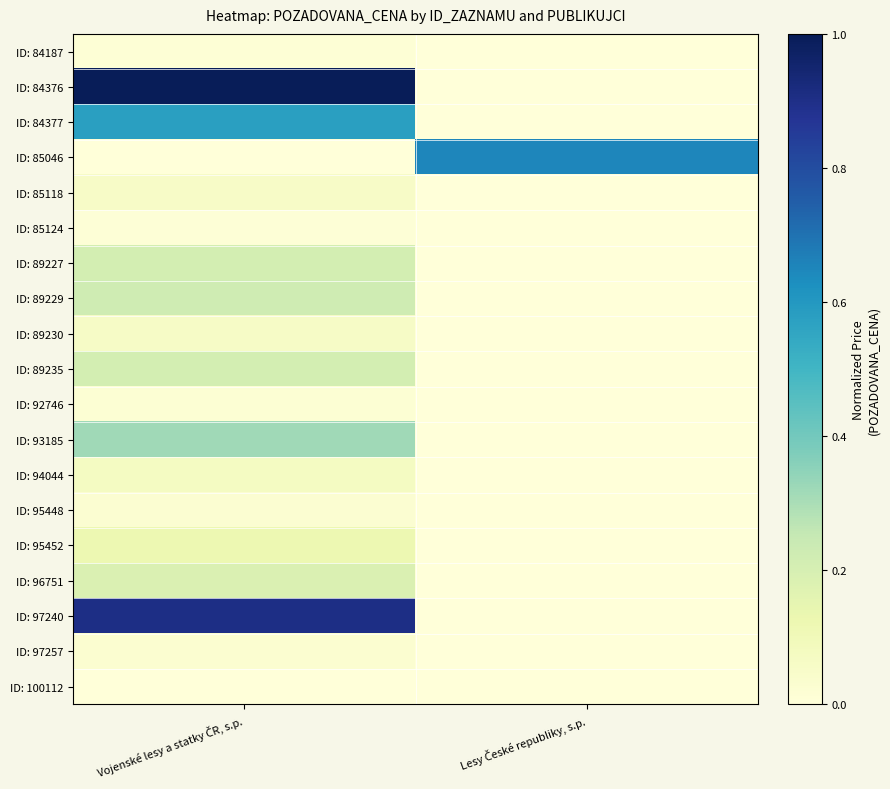

Reading right to left, what are all the values shown in this chart?

ID: 84187: Lesy České republiky, s.p.=0.0	Vojenské lesy a statky ČR, s.p.=0.0
ID: 84376: Lesy České republiky, s.p.=0.0	Vojenské lesy a statky ČR, s.p.=1.0
ID: 84377: Lesy České republiky, s.p.=0.0	Vojenské lesy a statky ČR, s.p.=0.6
ID: 85046: Lesy České republiky, s.p.=0.7	Vojenské lesy a statky ČR, s.p.=0.0
ID: 85118: Lesy České republiky, s.p.=0.0	Vojenské lesy a statky ČR, s.p.=0.1
ID: 85124: Lesy České republiky, s.p.=0.0	Vojenské lesy a statky ČR, s.p.=0.0
ID: 89227: Lesy České republiky, s.p.=0.0	Vojenské lesy a statky ČR, s.p.=0.2
ID: 89229: Lesy České republiky, s.p.=0.0	Vojenské lesy a statky ČR, s.p.=0.2
ID: 89230: Lesy České republiky, s.p.=0.0	Vojenské lesy a statky ČR, s.p.=0.1
ID: 89235: Lesy České republiky, s.p.=0.0	Vojenské lesy a statky ČR, s.p.=0.2
ID: 92746: Lesy České republiky, s.p.=0.0	Vojenské lesy a statky ČR, s.p.=0.0
ID: 93185: Lesy České republiky, s.p.=0.0	Vojenské lesy a statky ČR, s.p.=0.3
ID: 94044: Lesy České republiky, s.p.=0.0	Vojenské lesy a statky ČR, s.p.=0.1
ID: 95448: Lesy České republiky, s.p.=0.0	Vojenské lesy a statky ČR, s.p.=0.0
ID: 95452: Lesy České republiky, s.p.=0.0	Vojenské lesy a statky ČR, s.p.=0.1
ID: 96751: Lesy České republiky, s.p.=0.0	Vojenské lesy a statky ČR, s.p.=0.2
ID: 97240: Lesy České republiky, s.p.=0.0	Vojenské lesy a statky ČR, s.p.=0.9
ID: 97257: Lesy České republiky, s.p.=0.0	Vojenské lesy a statky ČR, s.p.=0.0
ID: 100112: Lesy České republiky, s.p.=0.0	Vojenské lesy a statky ČR, s.p.=0.0